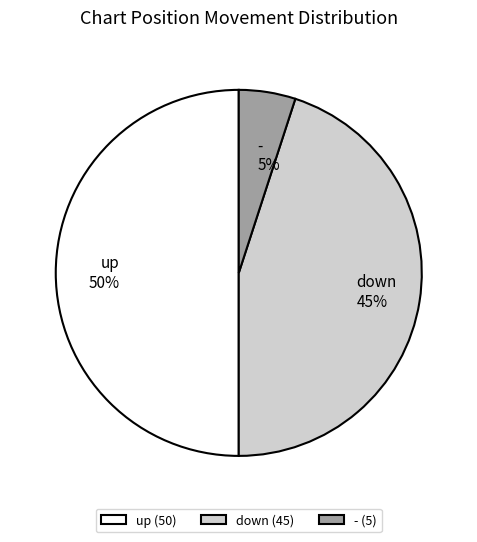

Does - account for over 50% of the chart?

No